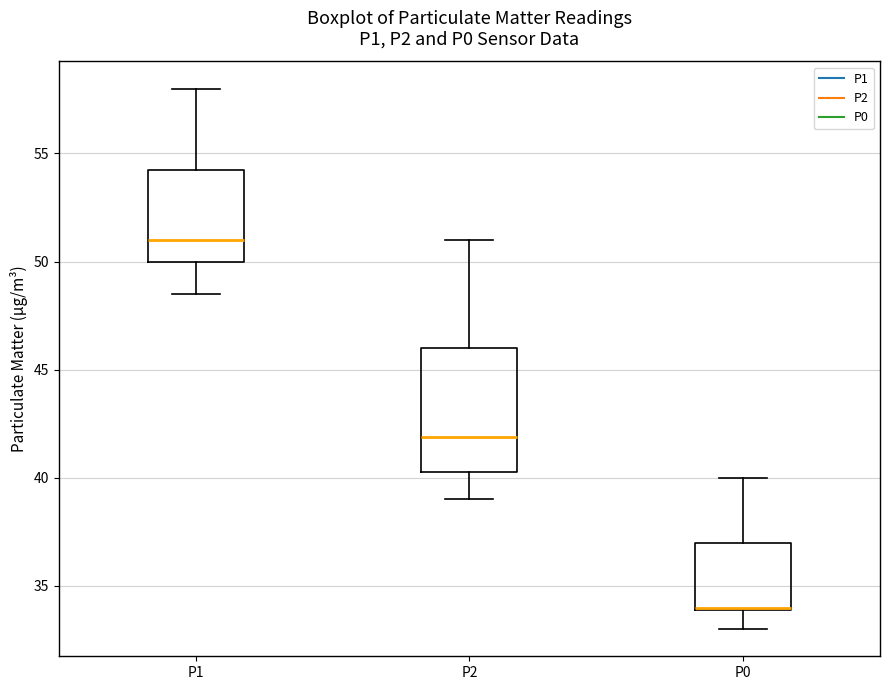

Which box's median line is the highest?

P1